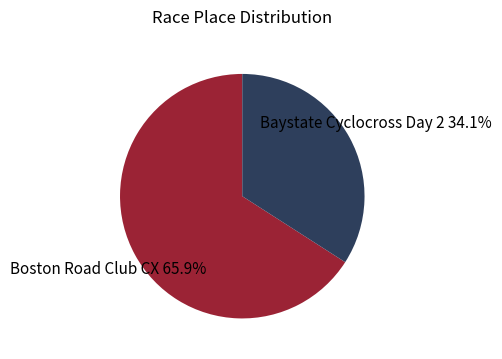

What percentage is NOT represented by Baystate Cyclocross Day 2?

65.9%